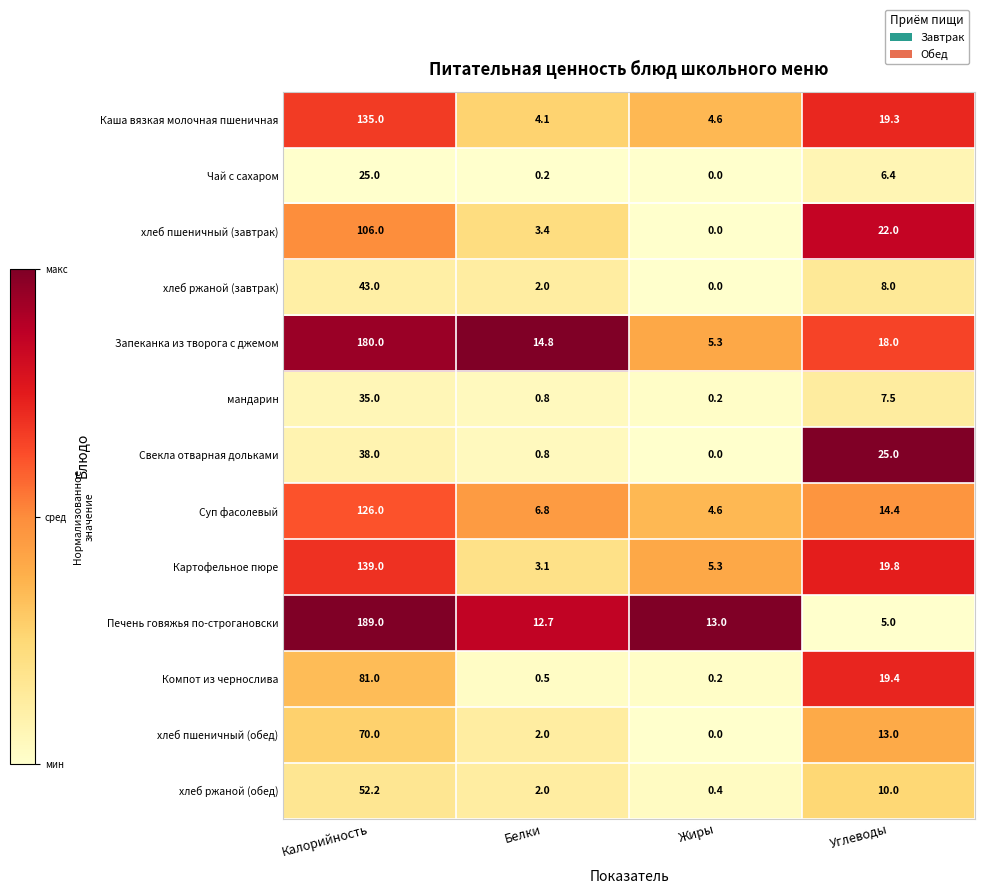

The value of Картофельное пюре at Белки is 3.1. True or false?

True